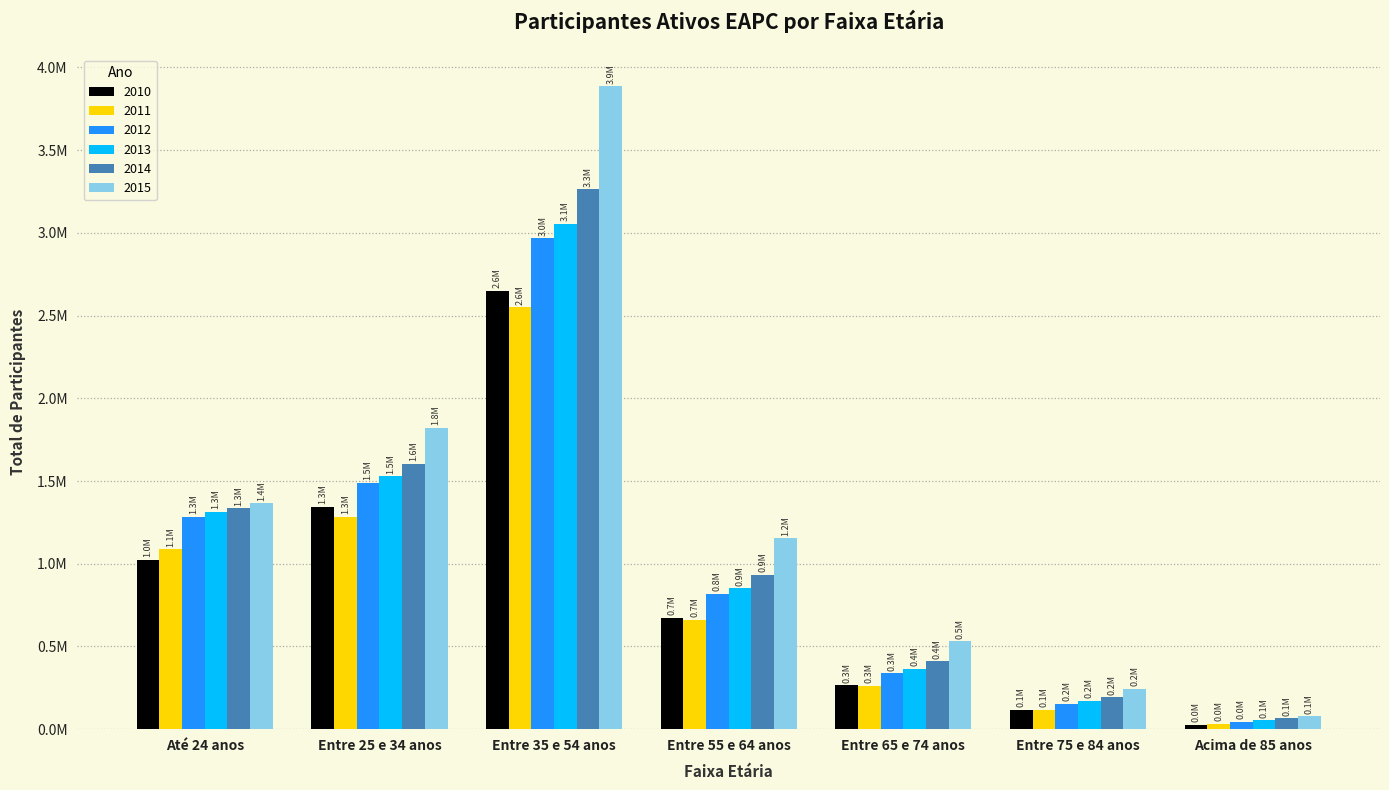

At which label is 2014 closest to 1664716?

Entre 25 e 34 anos